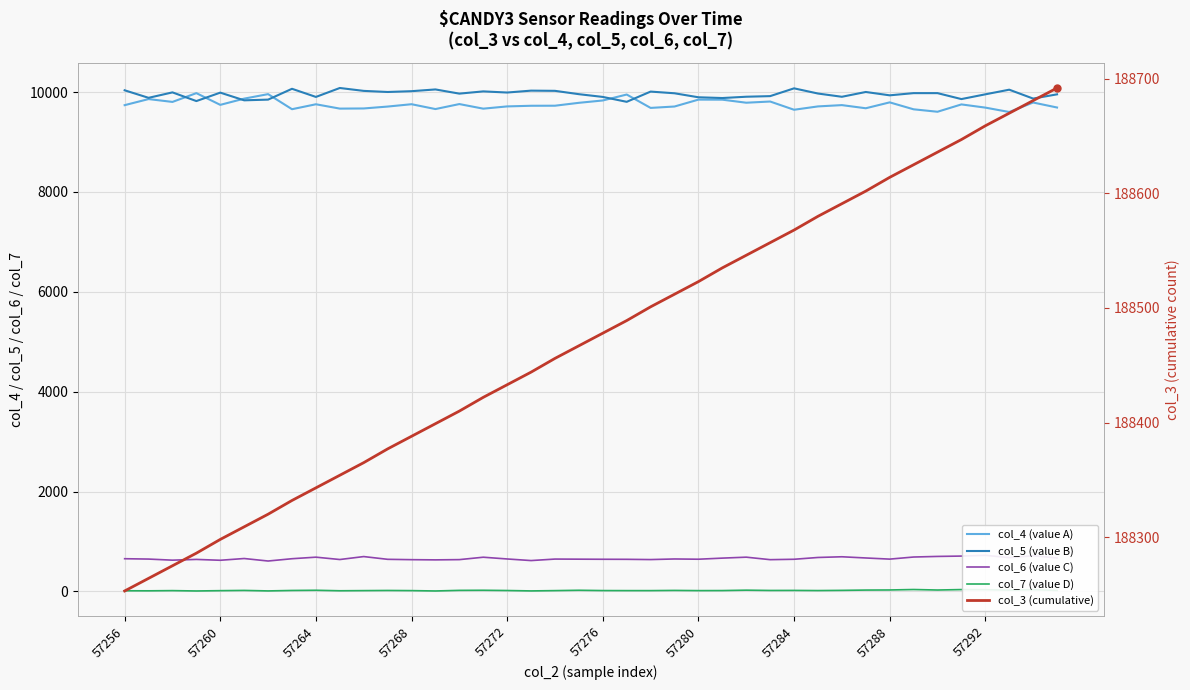

The value of col_7 (value D) at 27 is 31. True or false?

False